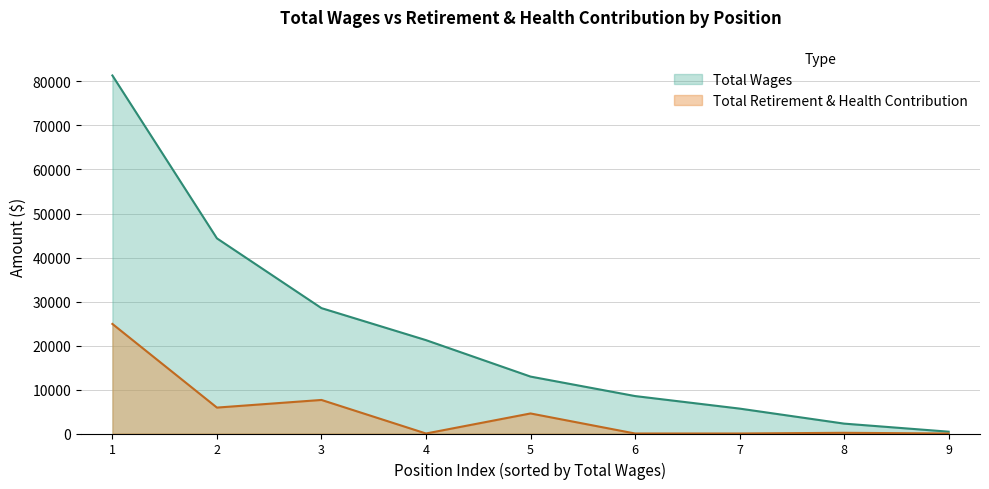

Reading left to right, extract all data points from this chart.

Total Wages: 81370	44351	28495	21221	12936	8510	5661	2247	414
Total Retirement & Health Contribution: 24903	5890	7627	0	4556	0	0	160	0